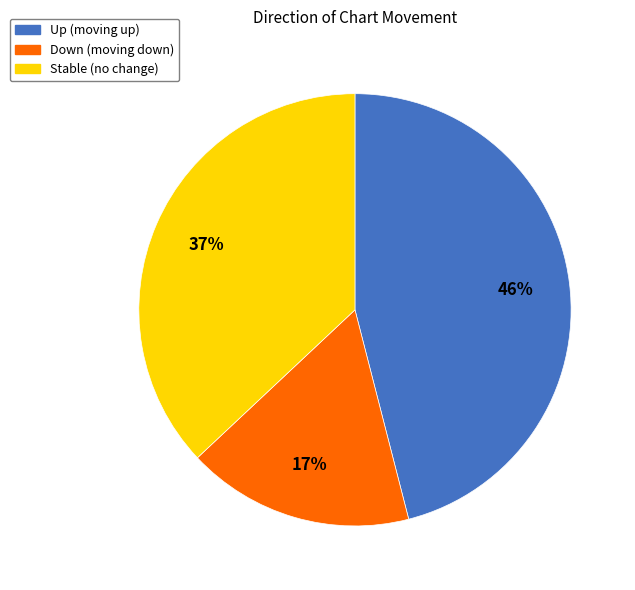

To the nearest percent, what is the difference between the largest and smallest slice percentages?

29%